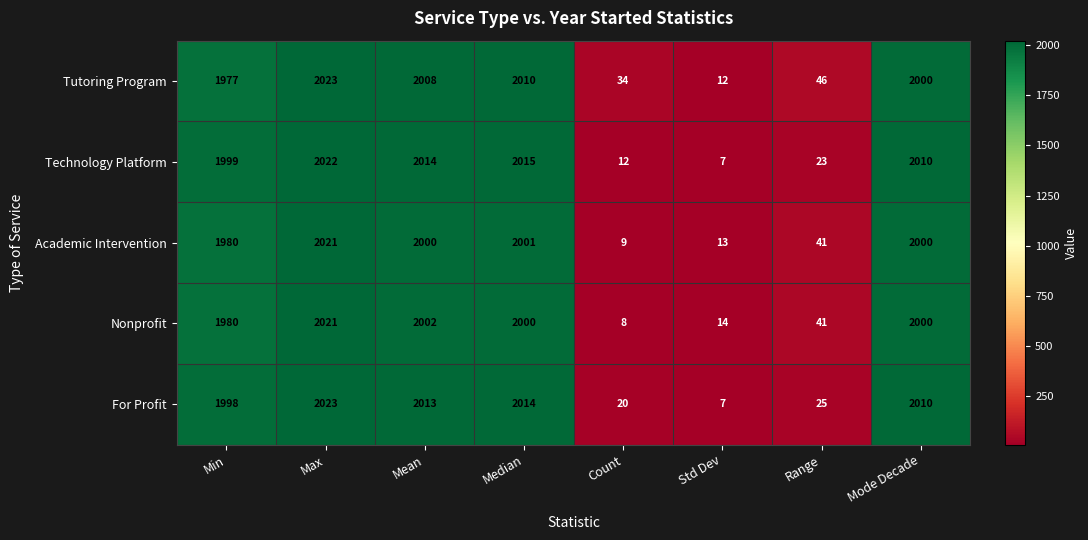

True or false: Technology Platform has a value of 9 at Std Dev.

False